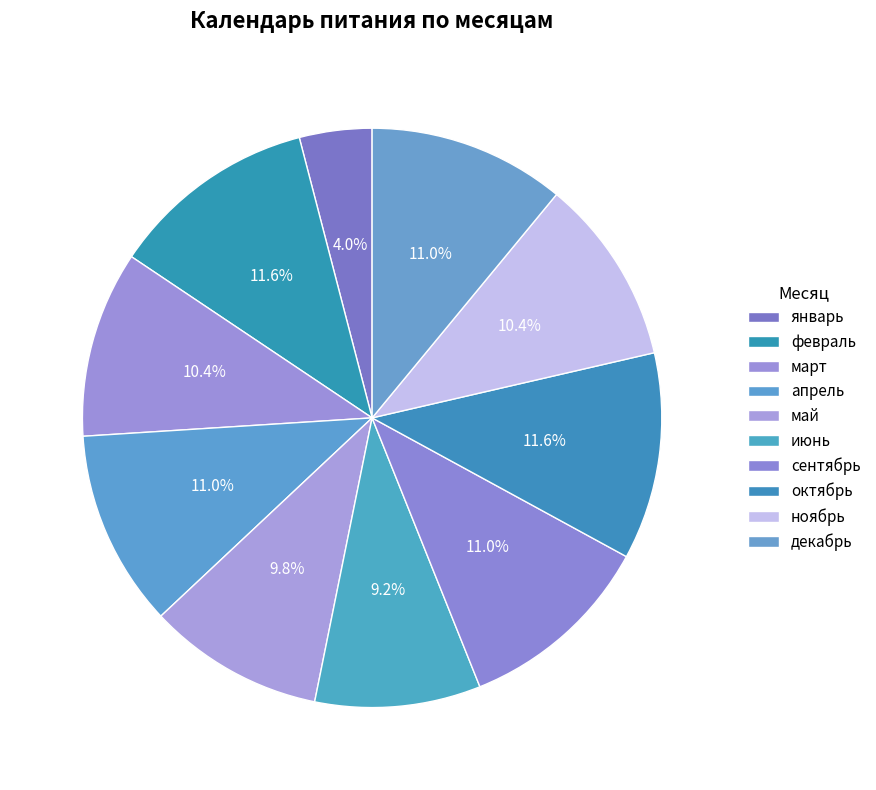

Which category has the biggest portion of the pie?

февраль